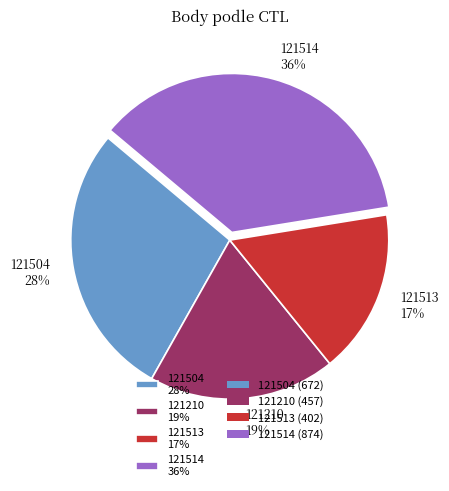

What is the largest slice in the pie chart?

121514